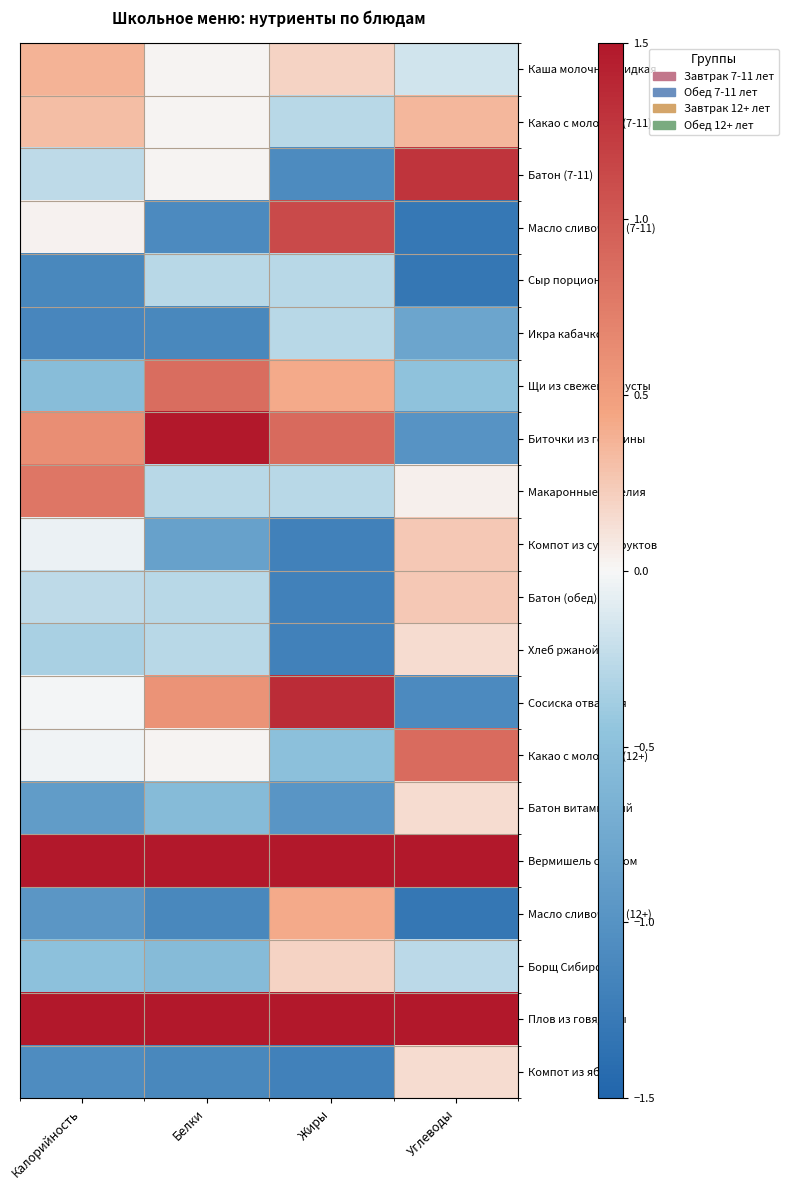

At how many categories does at least one series exceed 1?

4